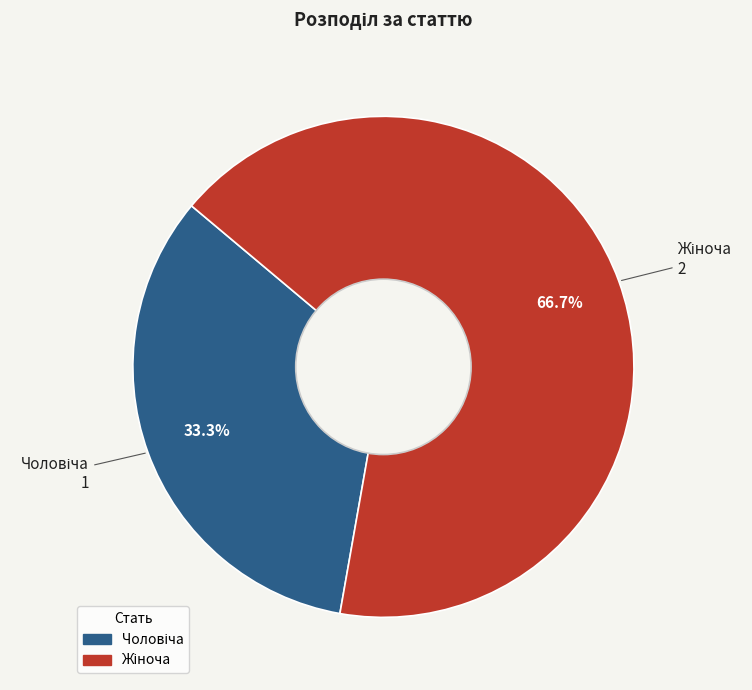

Does any single category account for the majority?

Yes